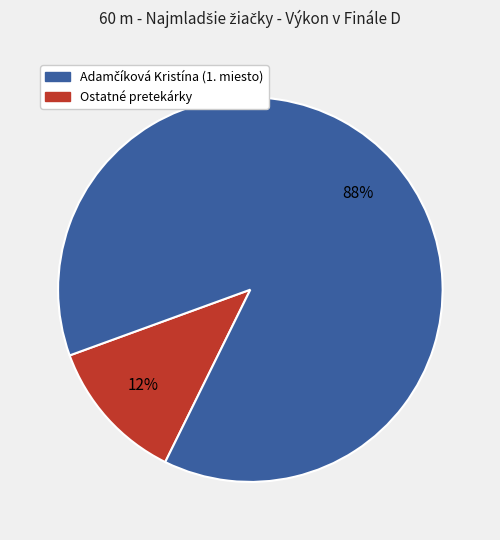

To the nearest percent, what is the average slice percentage?

50%